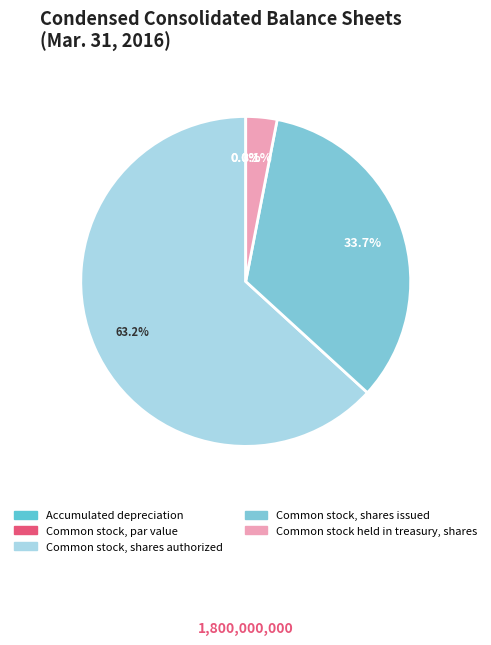

Is there a majority slice in this chart?

Yes